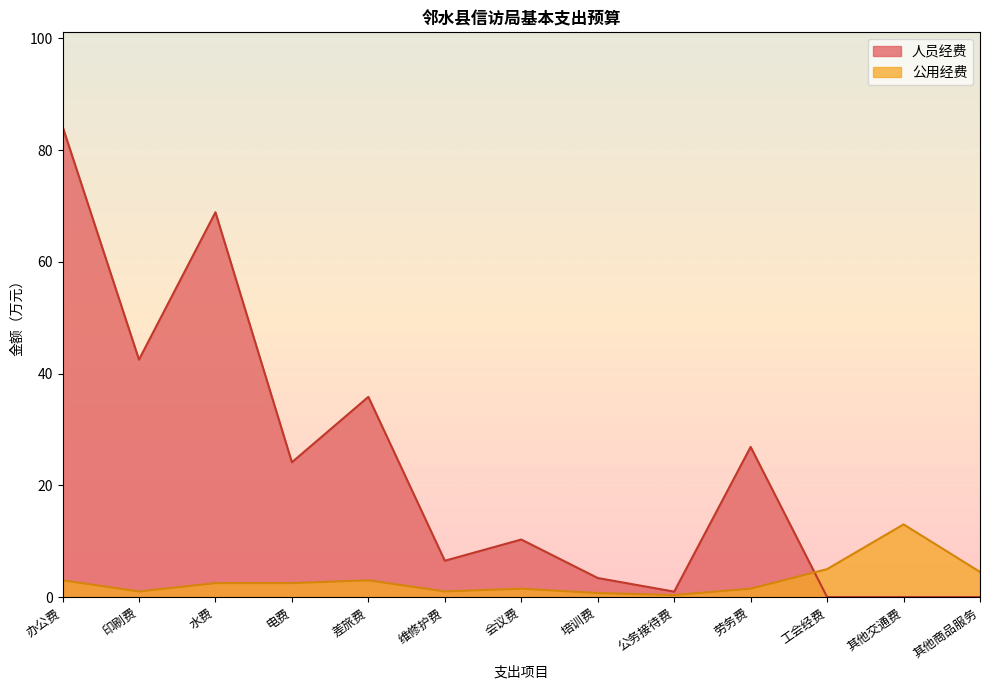

What position from the left is 其他商品服务?

13